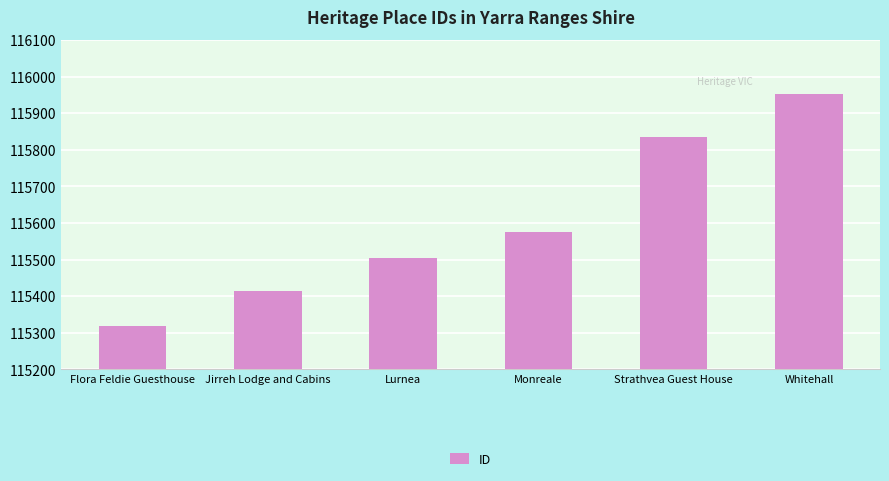

List the labels in order of value, smallest first.

Flora Feldie Guesthouse, Jirreh Lodge and Cabins, Lurnea, Monreale, Strathvea Guest House, Whitehall